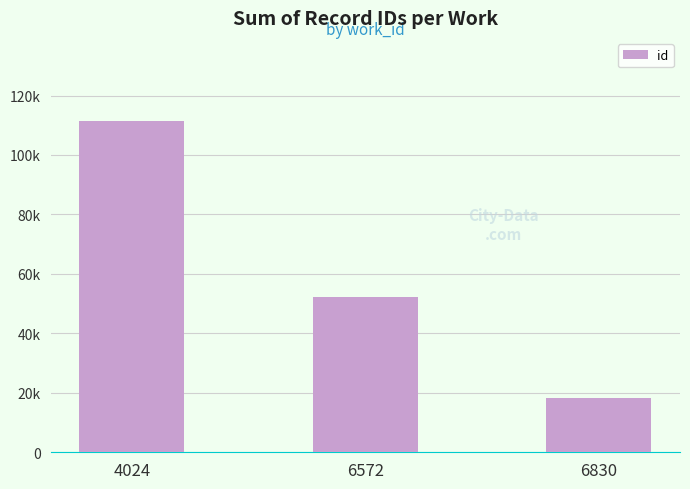

Are the bars horizontal?

No